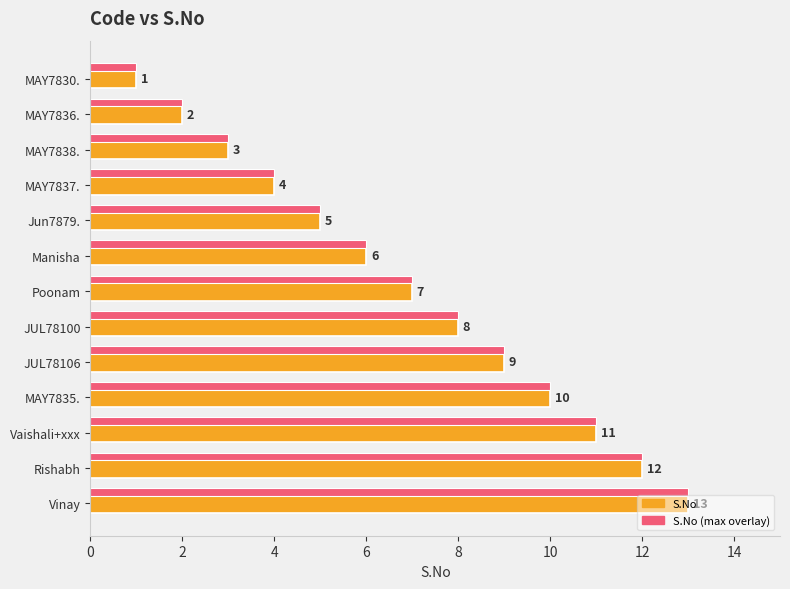

The S.No series shows 2 at MAY7836.. True or false?

True